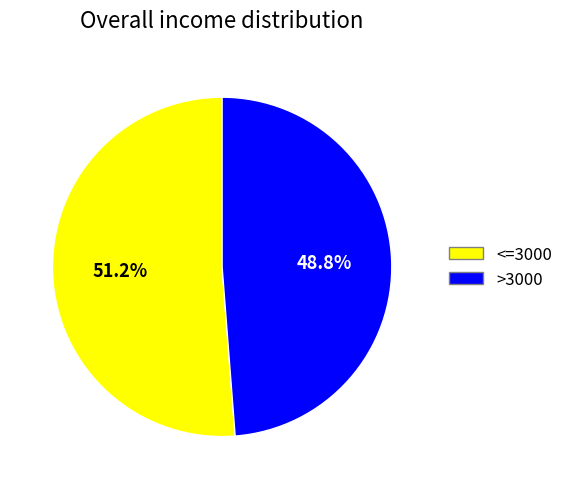

Which category has the smallest portion of the pie?

>3000